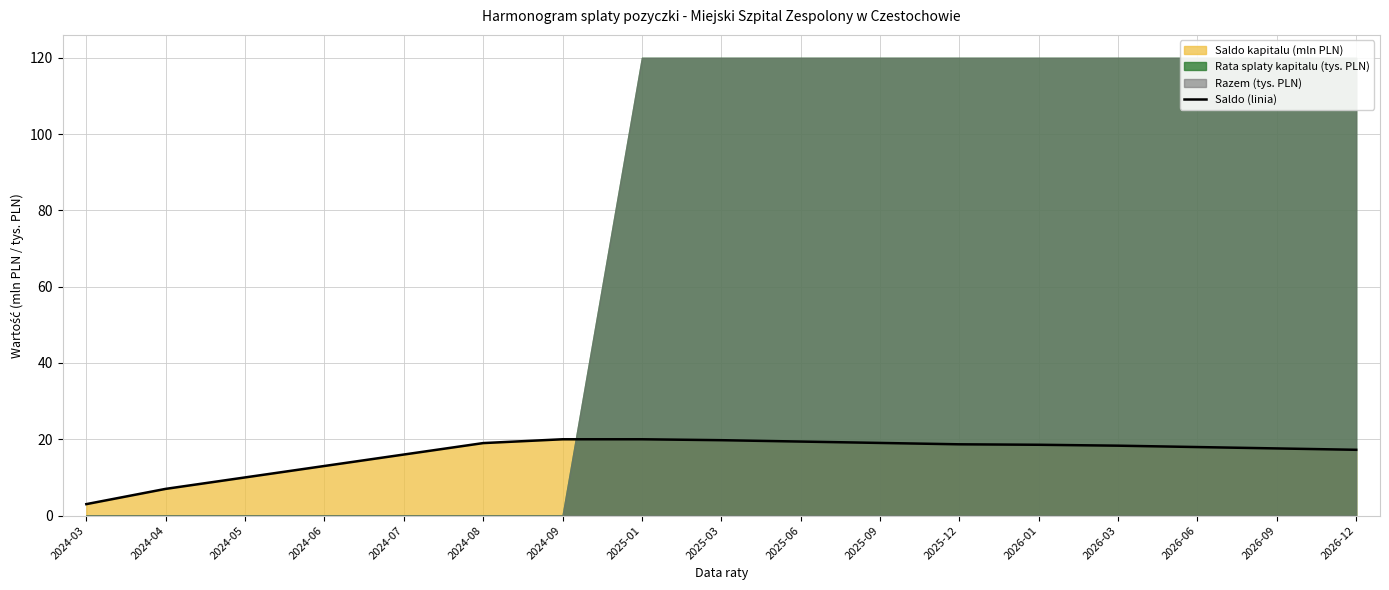

Reading right to left, transcribe all the data shown in this chart.

17.2	17.6	18.0	18.3	18.6	18.7	19.0	19.4	19.8	20.0	20.0	19.0	16.0	13.0	10.0	7.0	3.0